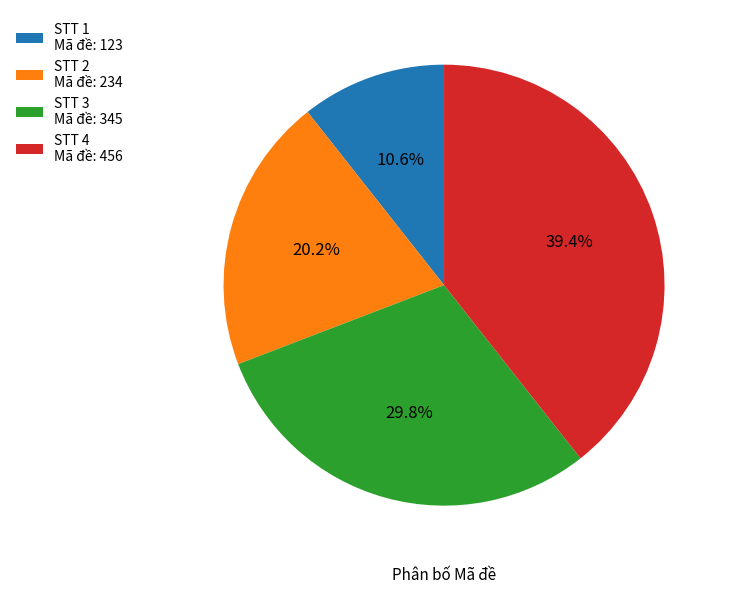

Which category has the smallest portion of the pie?

STT 1 Mã đề: 123